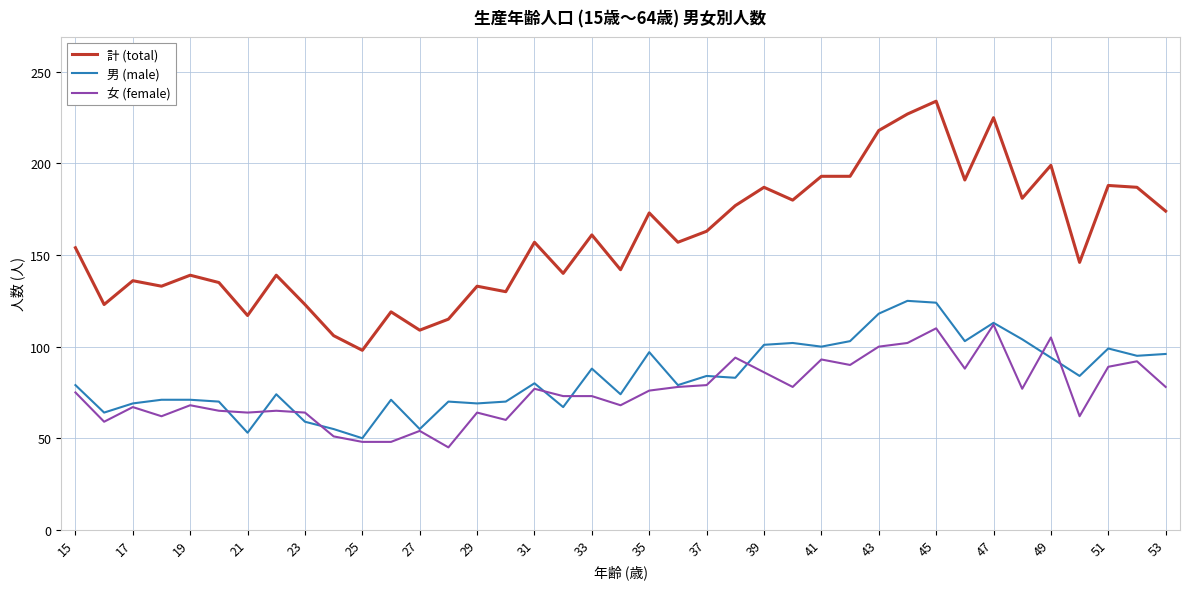

True or false: 計 (total) and 女 (female) intersect in this chart.

False